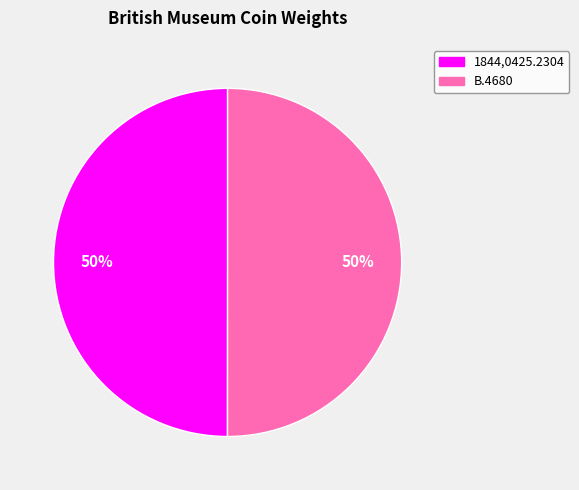

To the nearest percent, what is the combined percentage of 1844,0425.2304 and B.4680?

100%